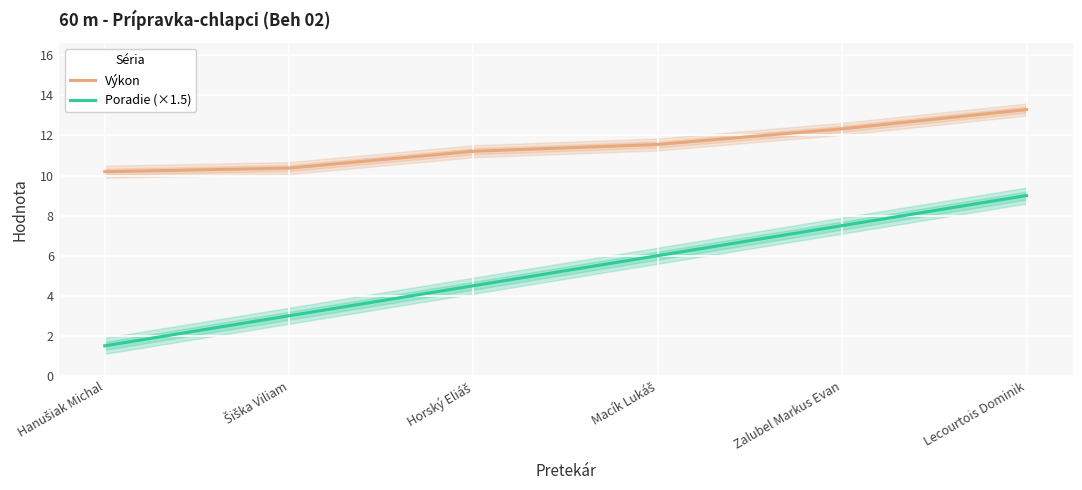

Reading left to right, extract all data points from this chart.

Výkon: 10.2	10.4	11.2	11.6	12.3	13.3
Poradie (×1.5): 1.5	3.0	4.5	6.0	7.5	9.0